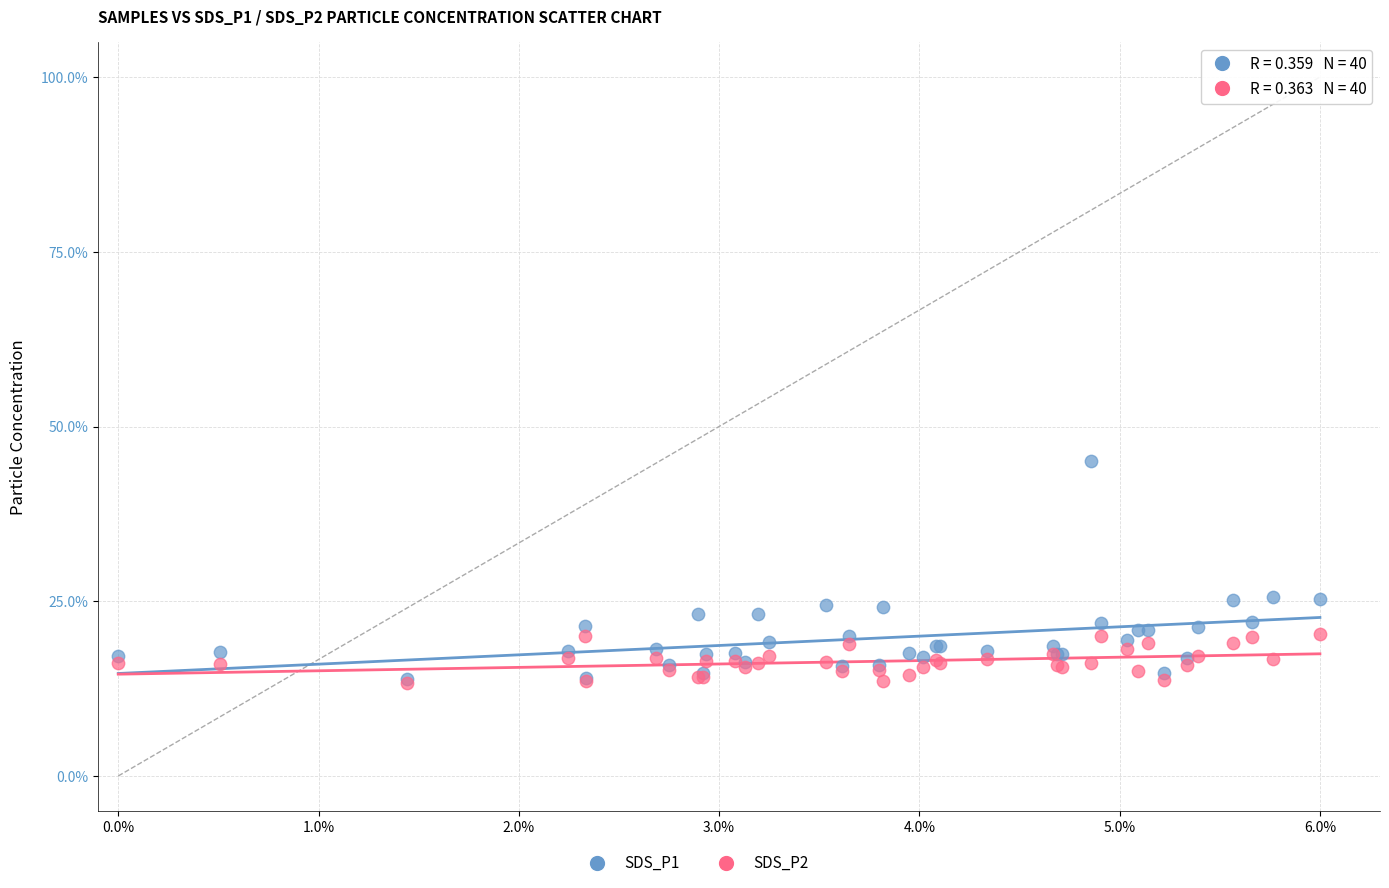

Which series reaches the maximum Y coordinate?

SDS_P1